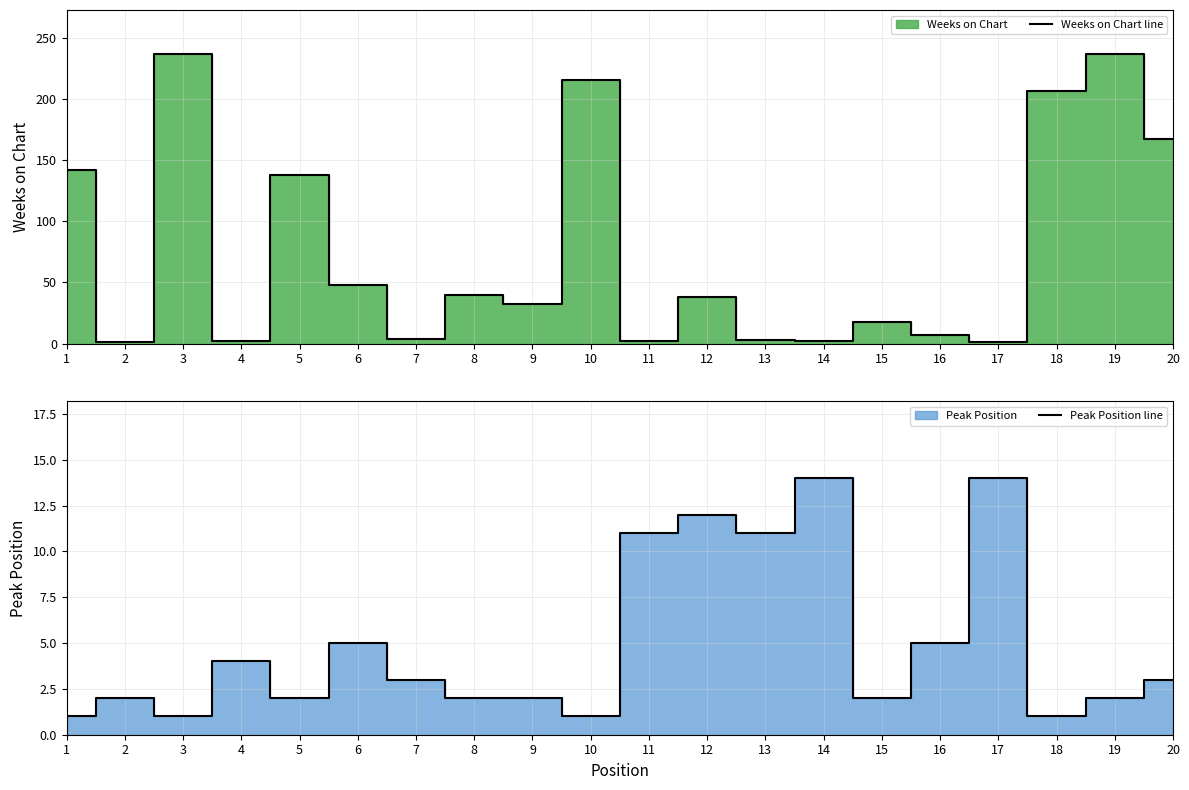

What is the difference between the Peak Position line values at 14 and 8?

12